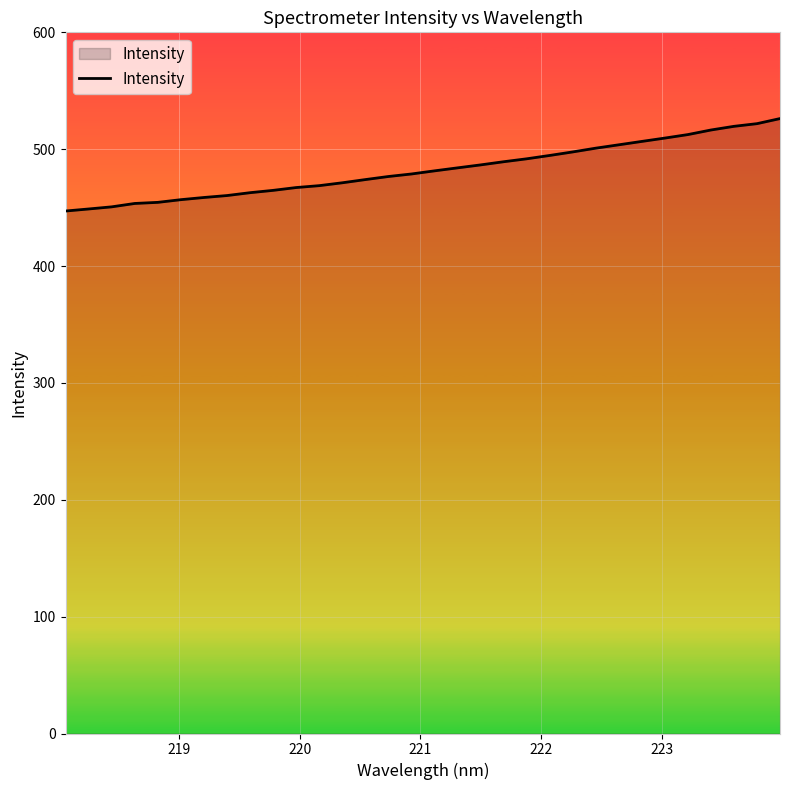

How many lines are shown in the chart?

1